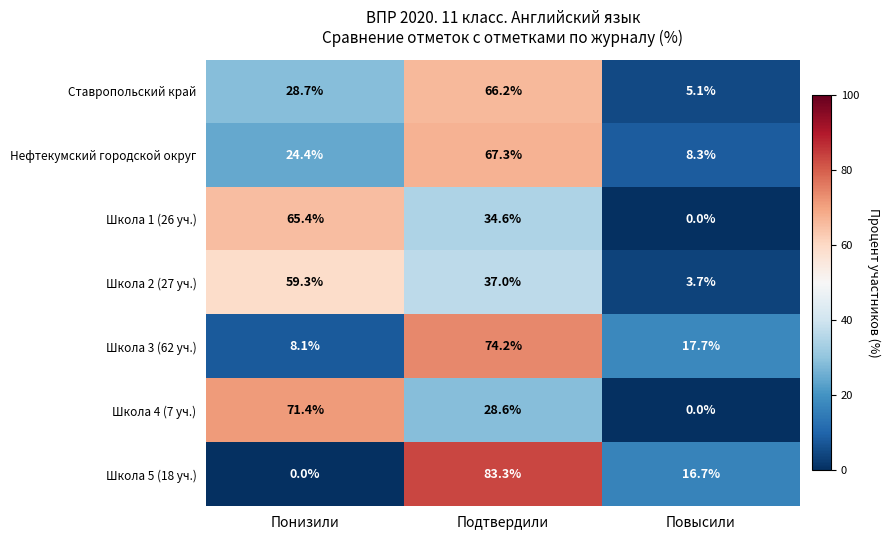

Reading left to right, transcribe all the data shown in this chart.

Ставропольский край: Понизили=28.7	Подтвердили=66.2	Повысили=5.1
Нефтекумский городской округ: Понизили=24.4	Подтвердили=67.3	Повысили=8.3
Школа 1 (26 уч.): Понизили=65.4	Подтвердили=34.6	Повысили=0.0
Школа 2 (27 уч.): Понизили=59.3	Подтвердили=37.0	Повысили=3.7
Школа 3 (62 уч.): Понизили=8.1	Подтвердили=74.2	Повысили=17.7
Школа 4 (7 уч.): Понизили=71.4	Подтвердили=28.6	Повысили=0.0
Школа 5 (18 уч.): Понизили=0.0	Подтвердили=83.3	Повысили=16.7